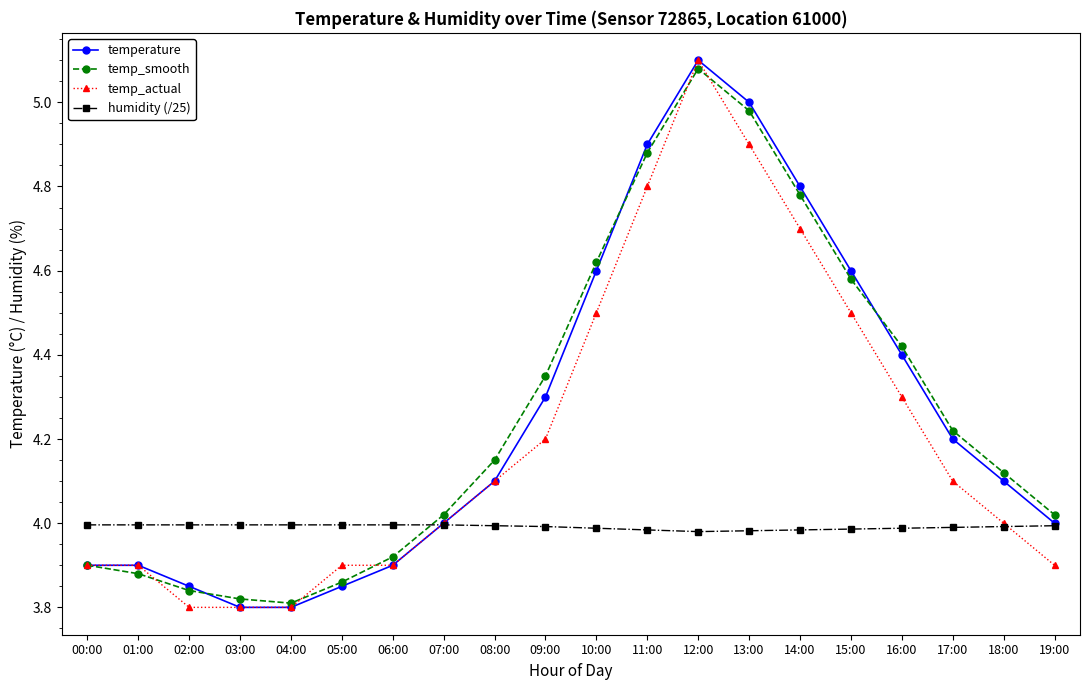

Which category has the highest value across all series?

12:00